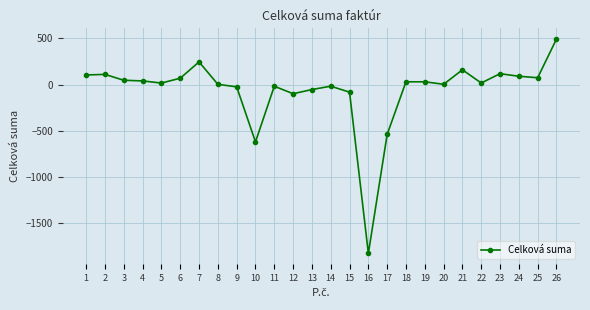

Where does the data first go above 29?

1